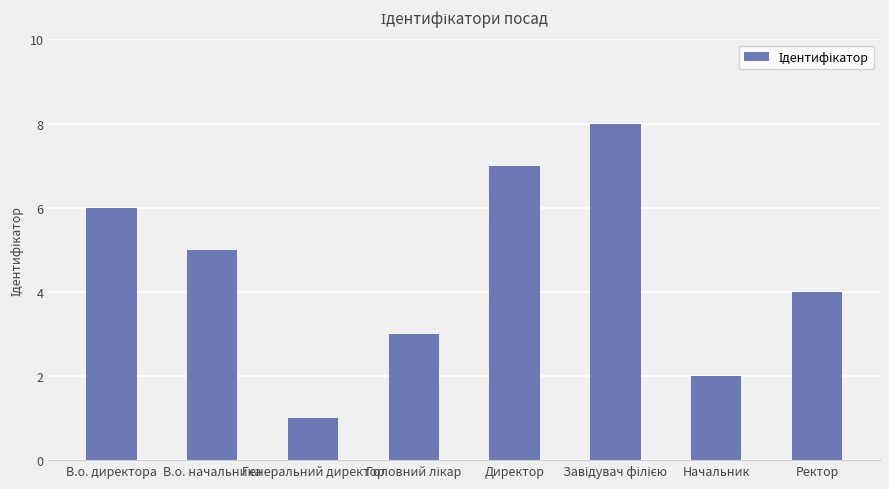

Are the bars grouped side by side (vs. stacked)?

No